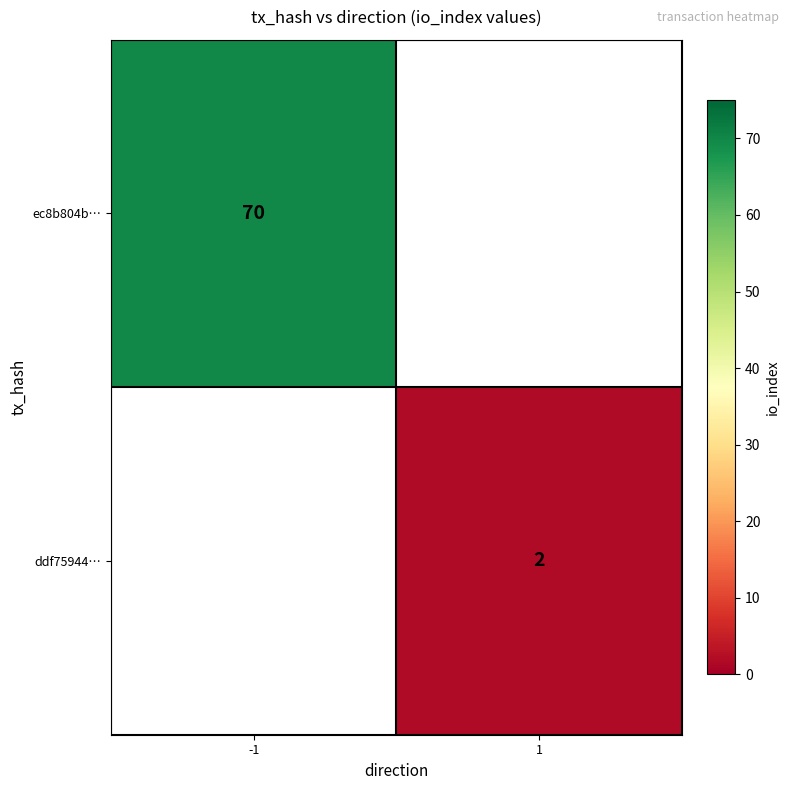

At which category is the sum across all series the highest?

-1